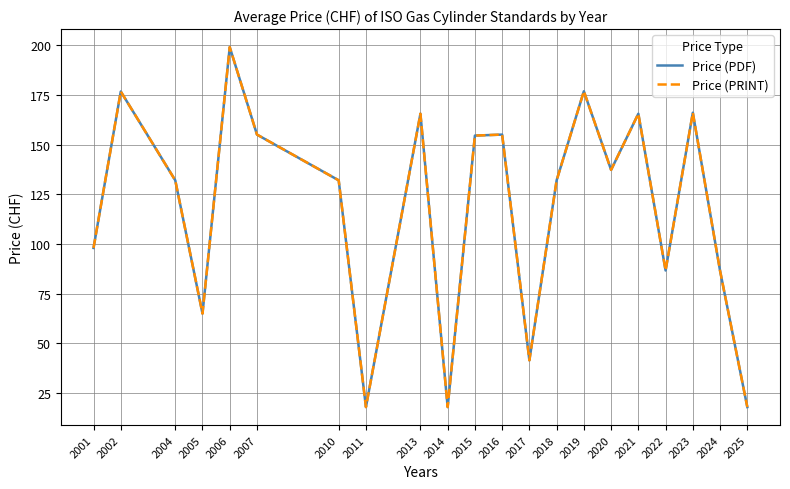

Does the chart display data point markers on the line(s)?

No